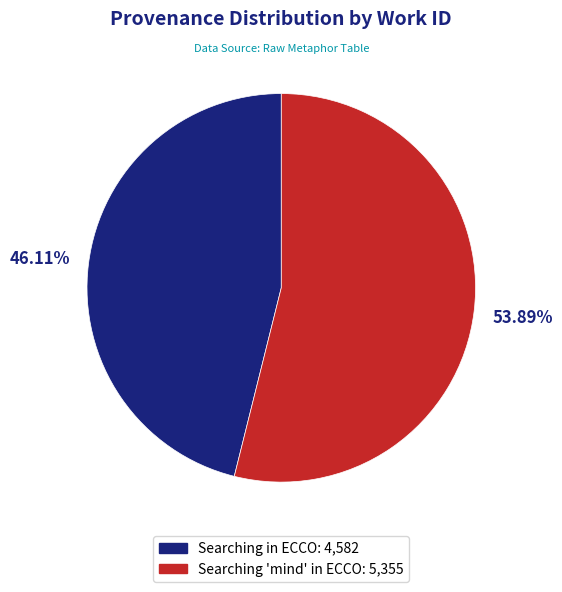

Count the number of slices in the pie.

2